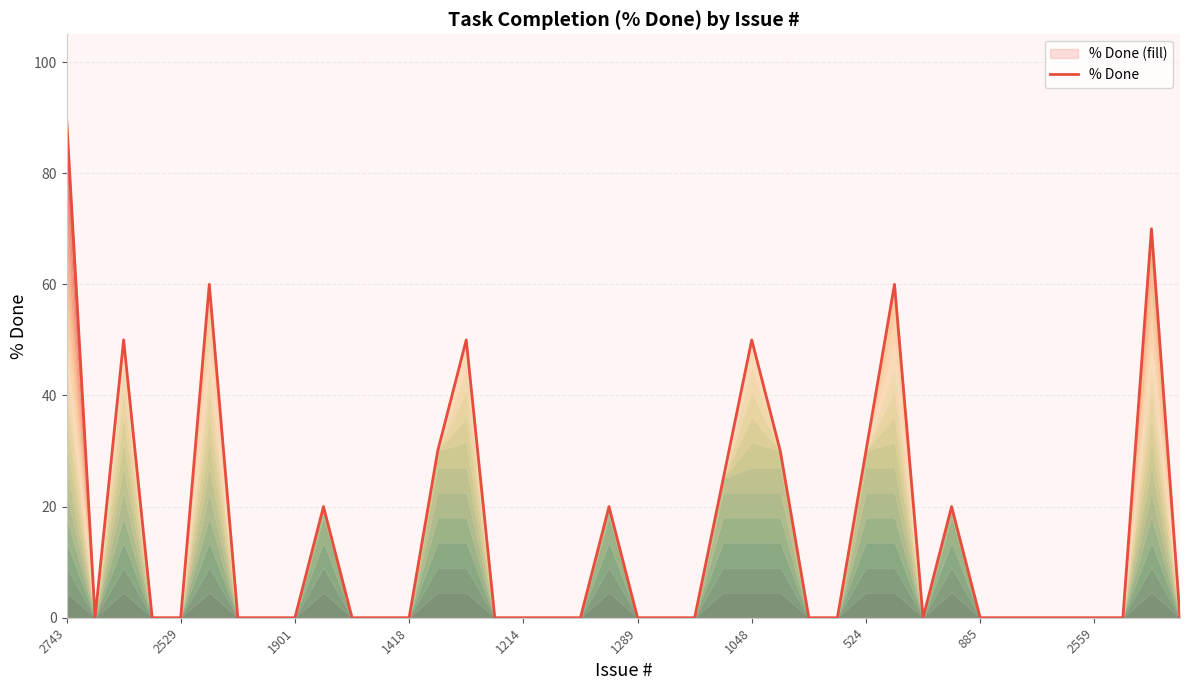

How many points are higher than both their immediate neighbors (excluding endpoints)?

9